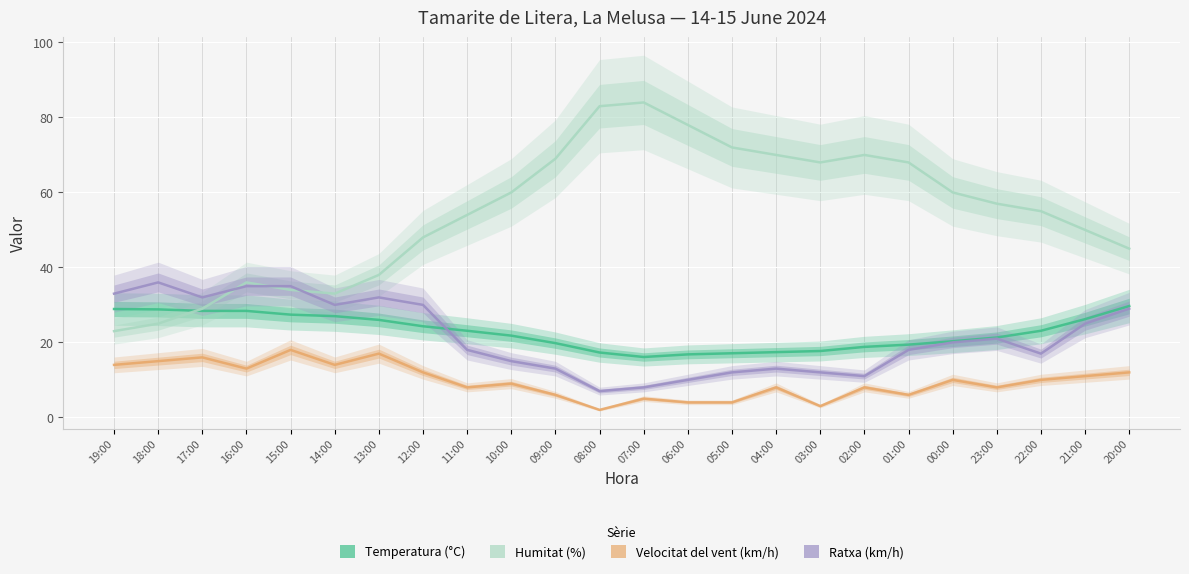

True or false: Temperatura (°C) has more than 1 points higher than both neighbors.

False